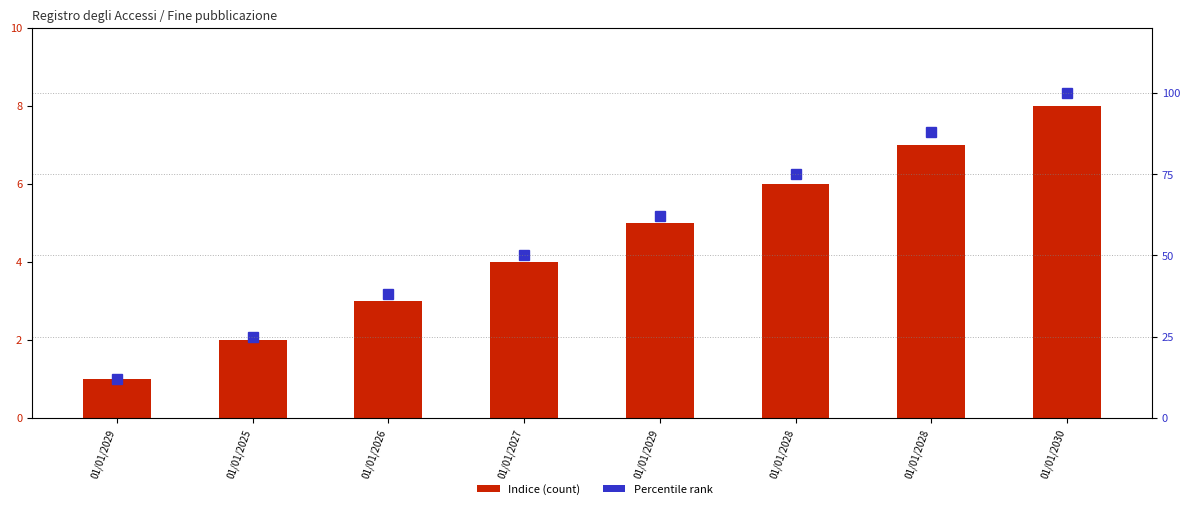

What is the average value of the Indice series?

4